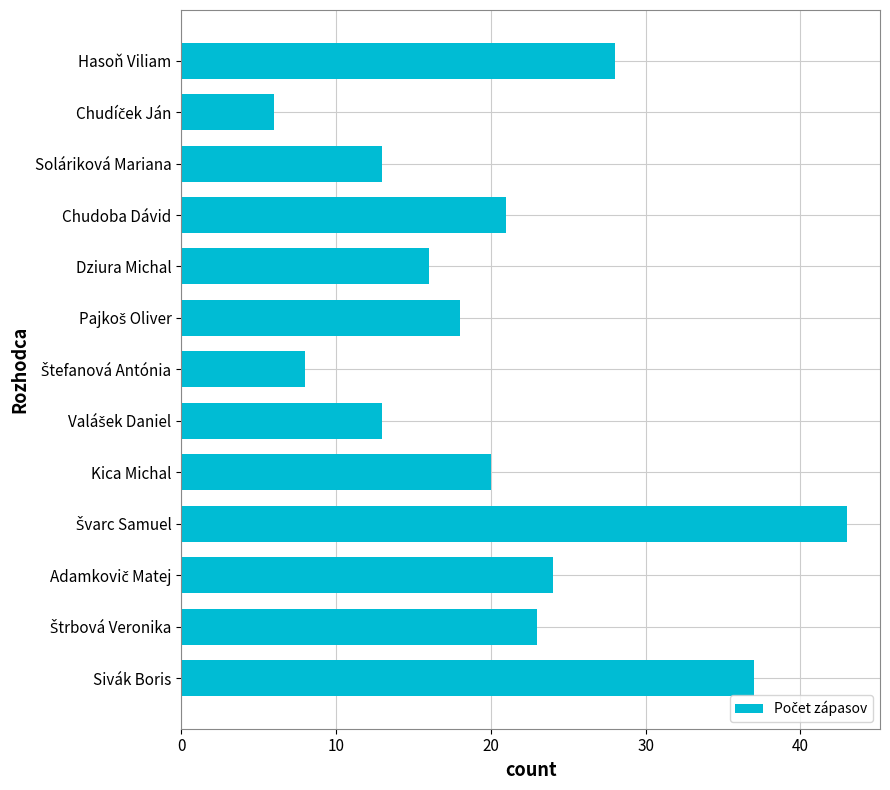

What is the difference between the second highest and second lowest values?

29